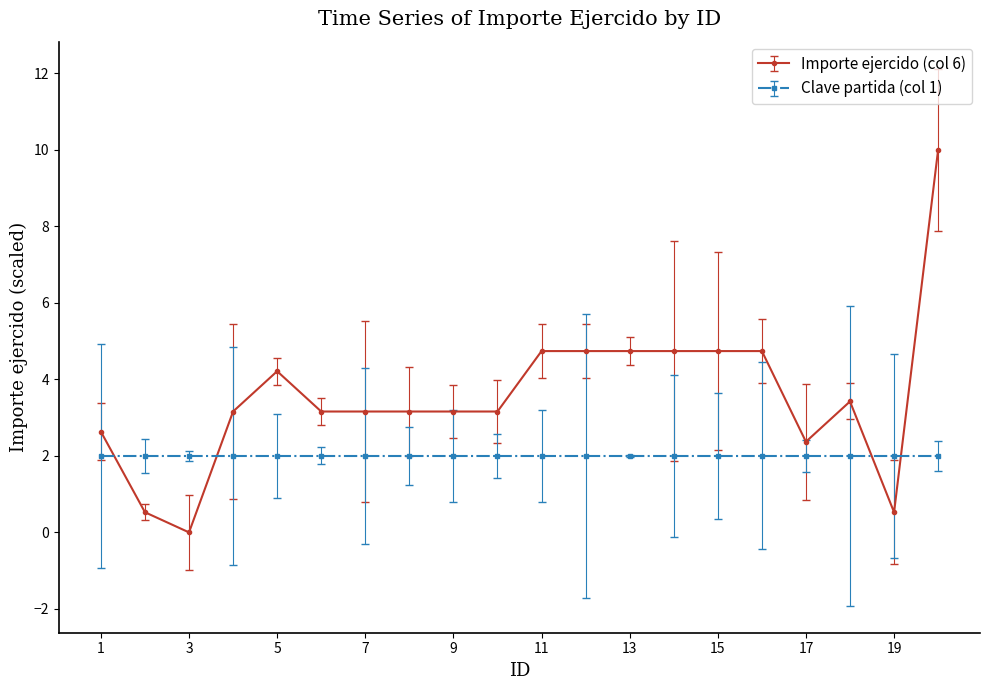

Which series has the widest spread of values?

Importe ejercido (col 6)